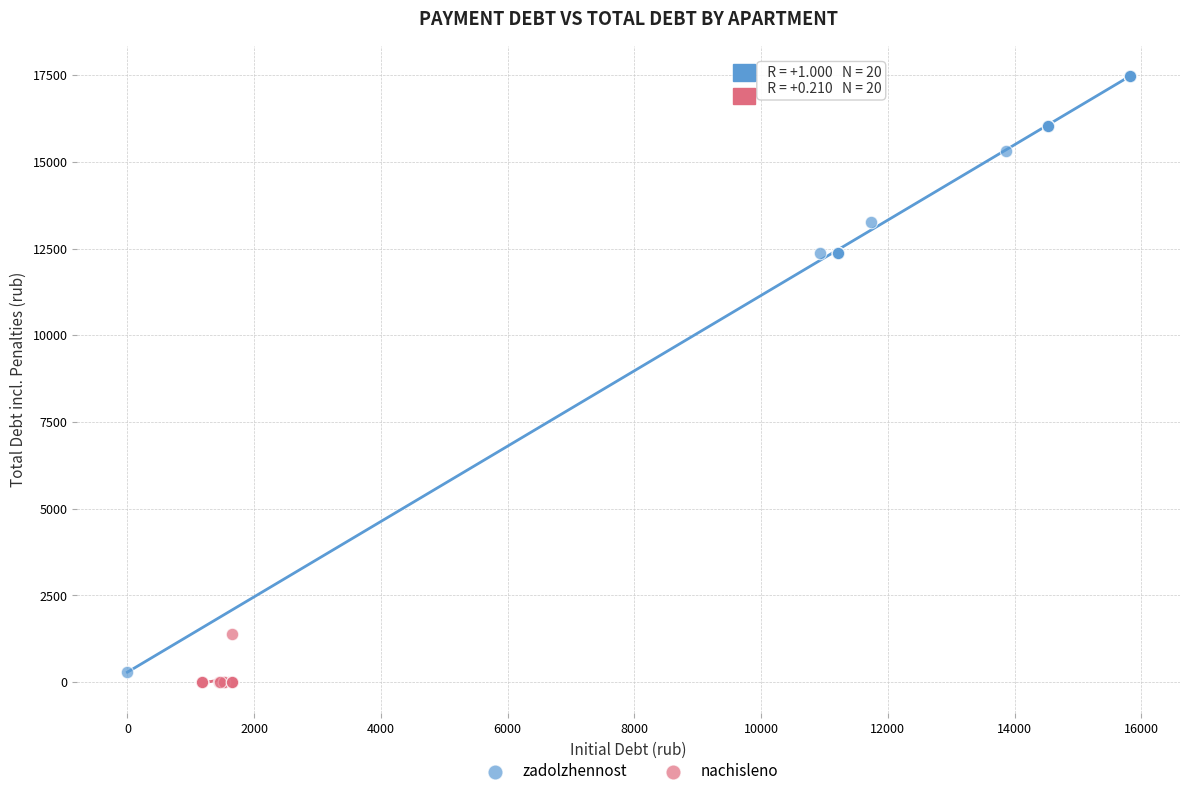

What are all the series names shown in the legend?

zadolzhennost, nachisleno